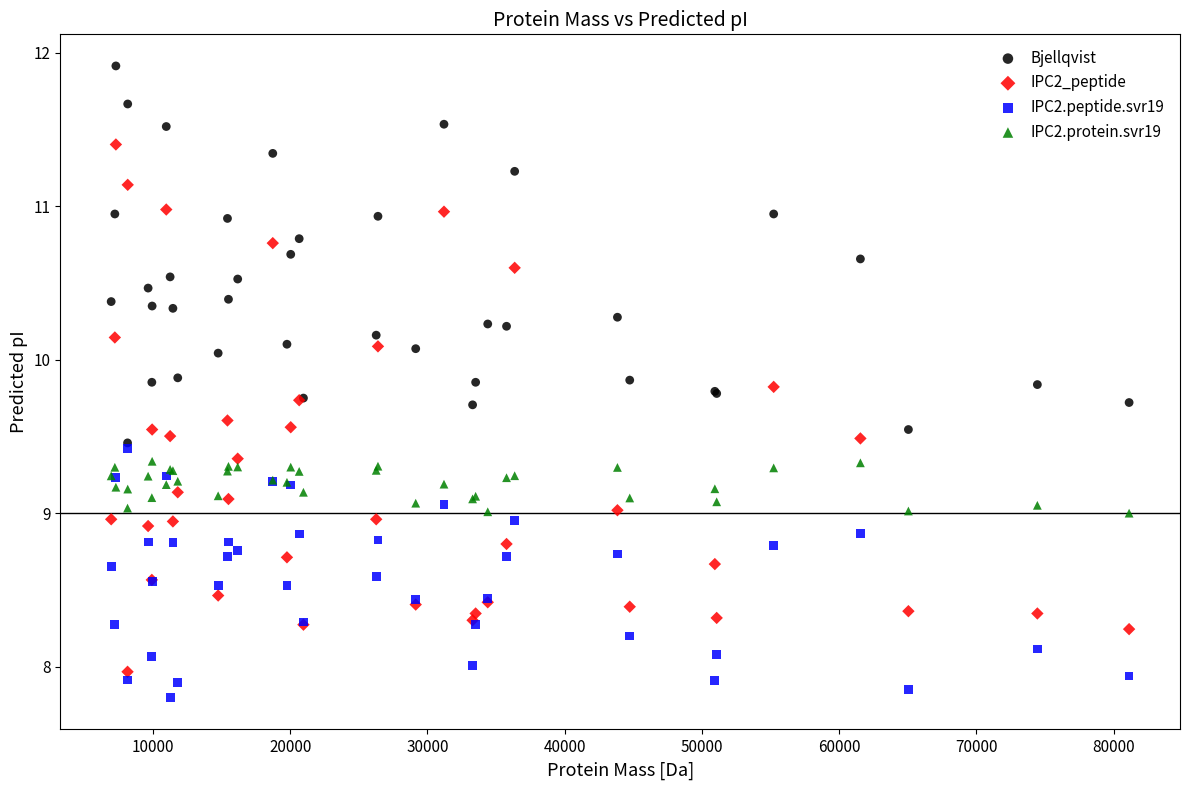

Which series reaches the maximum Y coordinate?

Bjellqvist